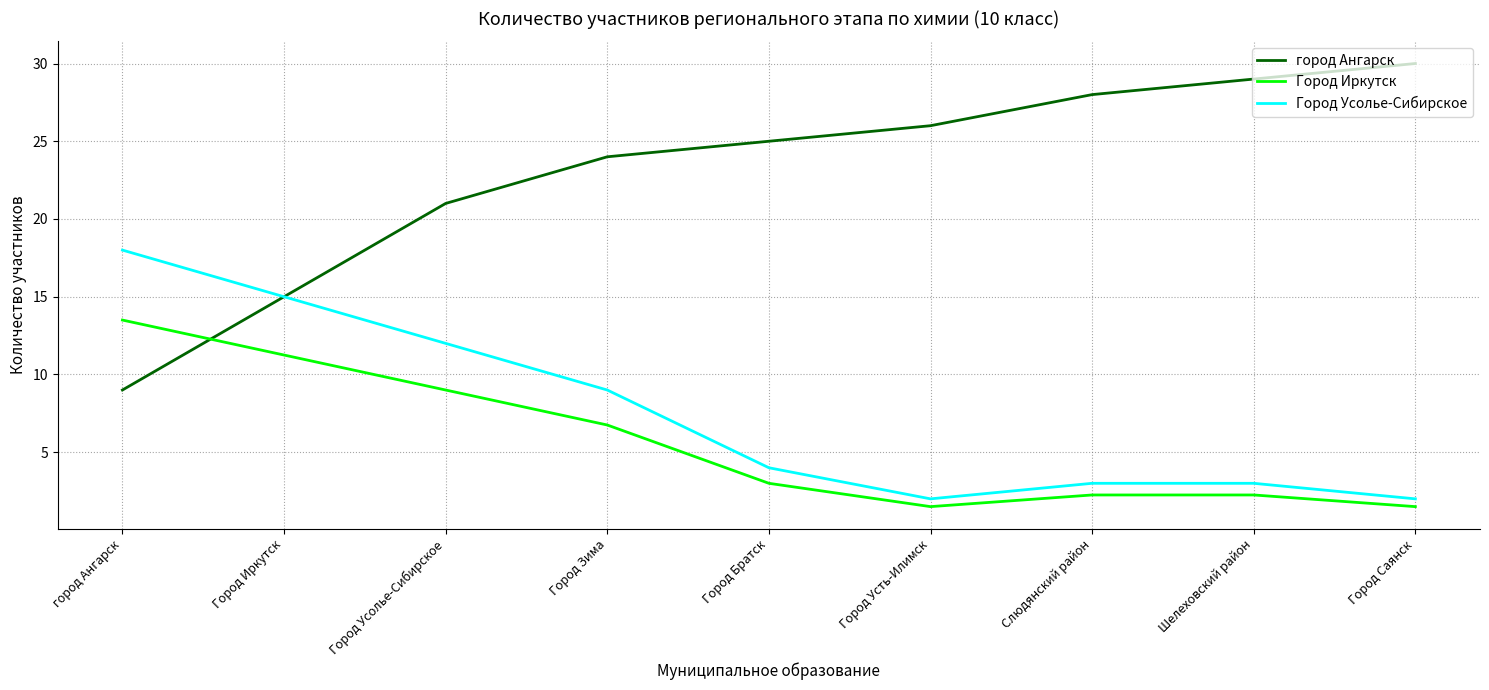

What are all the series names shown in the legend?

город Ангарск, Город Иркутск, Город Усолье-Сибирское